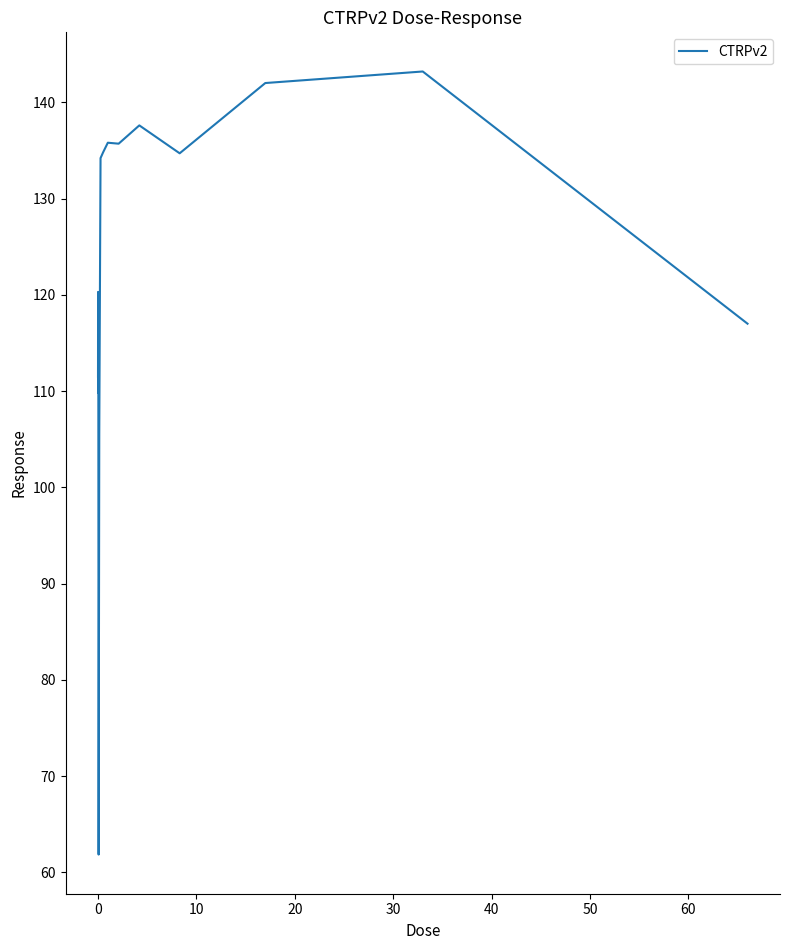

What is the average value?

122.2